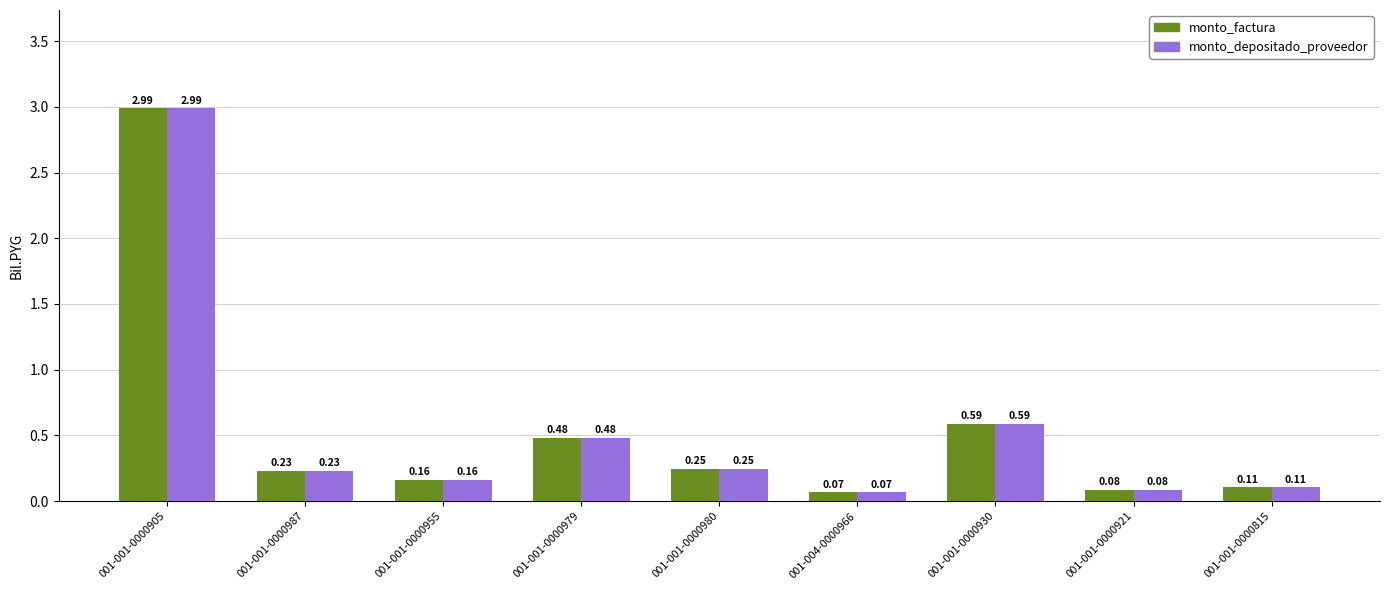

Are the bars grouped side by side (vs. stacked)?

Yes